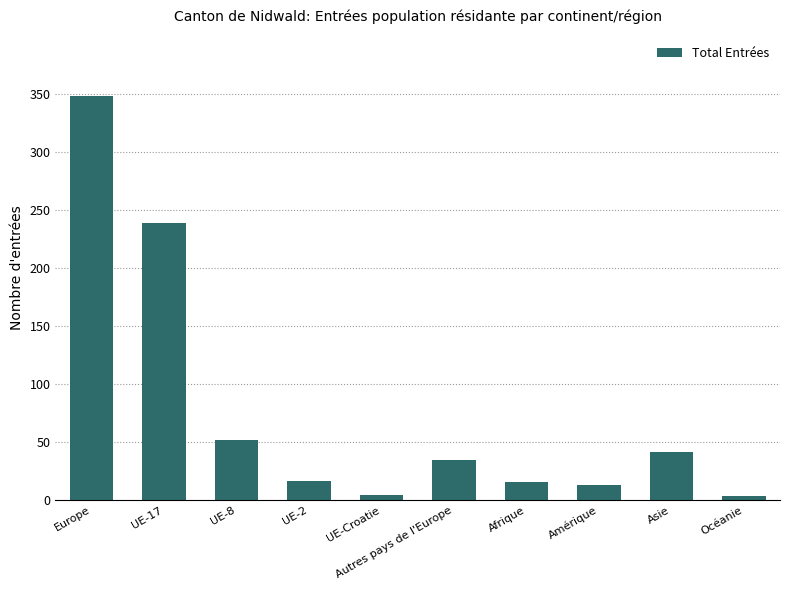

What value does the data have at Autres pays de l'Europe?

35